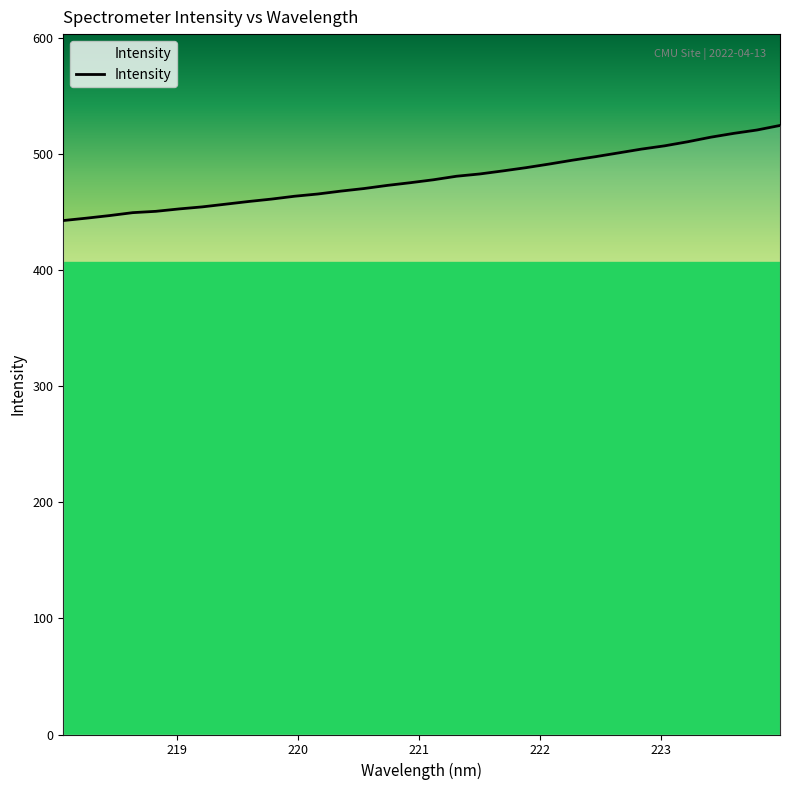

What is the maximum value shown in the chart?

524.6